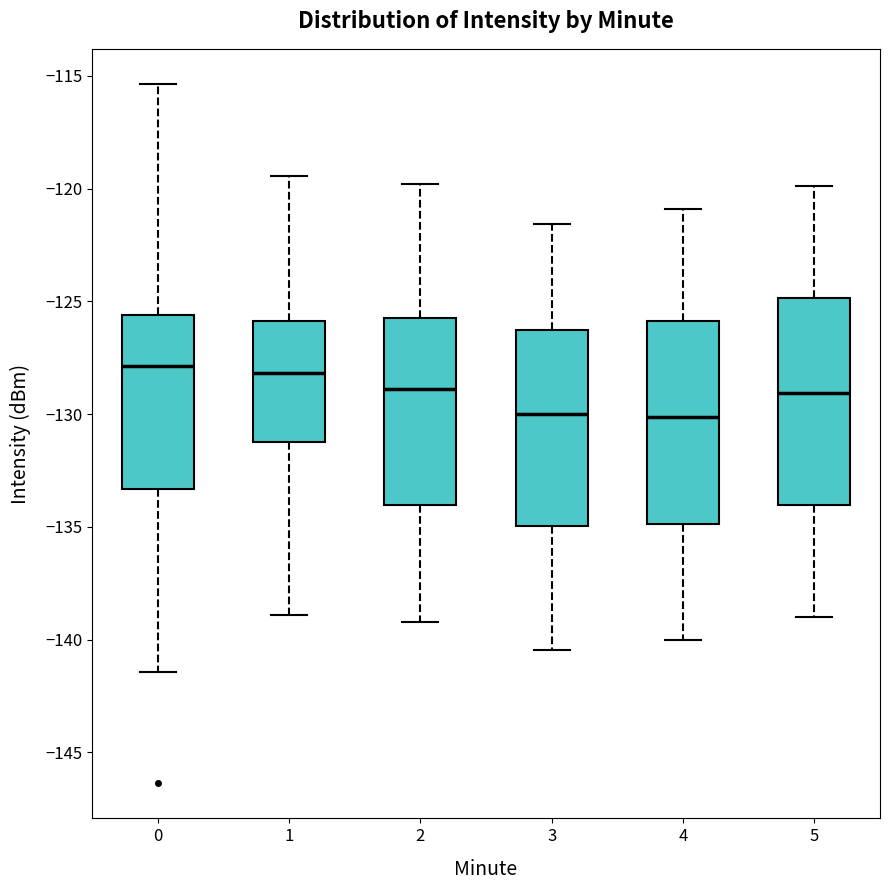

Reading left to right, read every box against the y-axis: the position of its median line, the range the box covers, and the ends of its whiskers. The values are not printed on the chart, so give them approximately, as read against the axis.

0: median -128.0, box -133.5 to -125.5, whiskers -141.5 to -115.5
1: median -128.0, box -131.0 to -126.0, whiskers -139.0 to -119.5
2: median -129.0, box -134.0 to -125.5, whiskers -139.0 to -120.0
3: median -130.0, box -135.0 to -126.5, whiskers -140.5 to -121.5
4: median -130.0, box -135.0 to -126.0, whiskers -140.0 to -121.0
5: median -129.0, box -134.0 to -125.0, whiskers -139.0 to -120.0